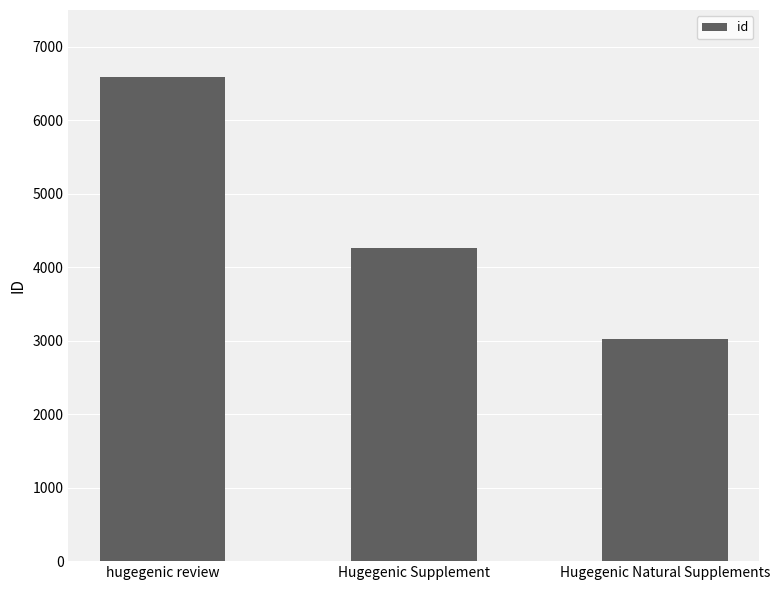

List the labels in order of value, largest first.

hugegenic review, Hugegenic Supplement, Hugegenic Natural Supplements